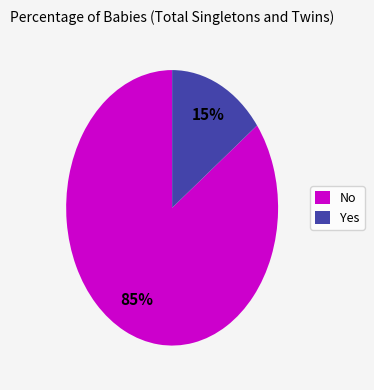

Do No and Yes together represent more than half of the pie?

Yes